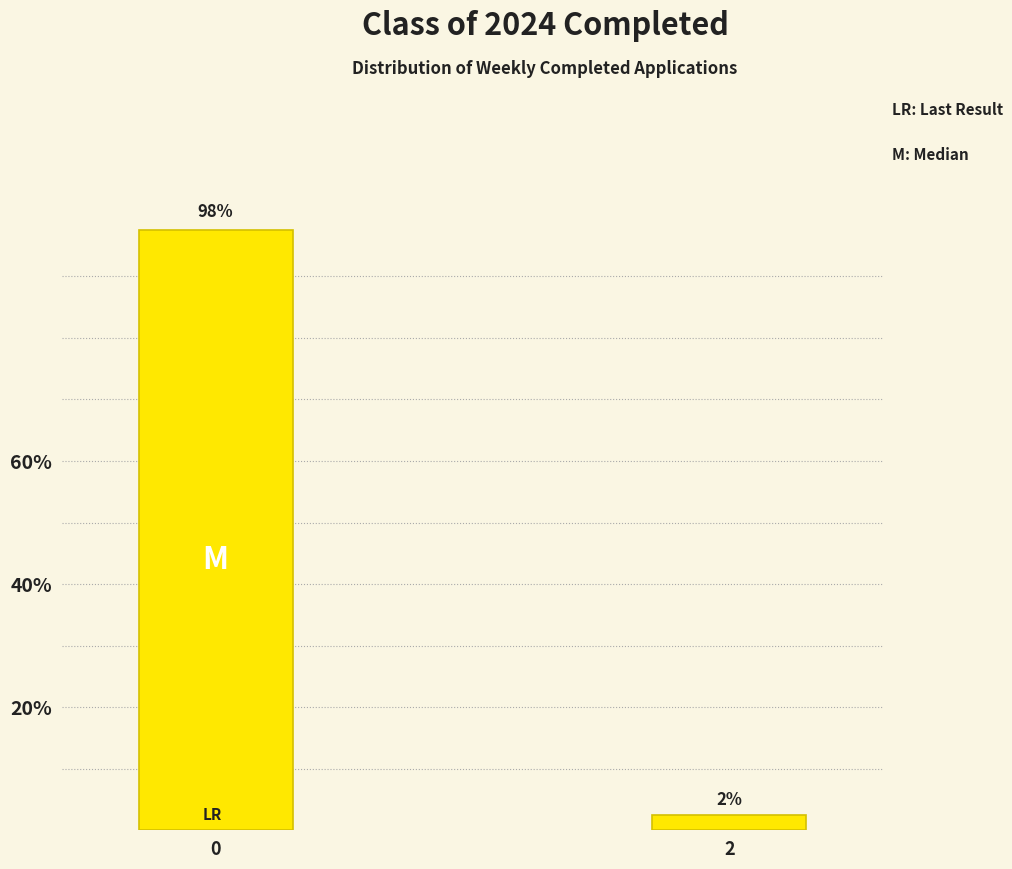

What is the average value?

50.0